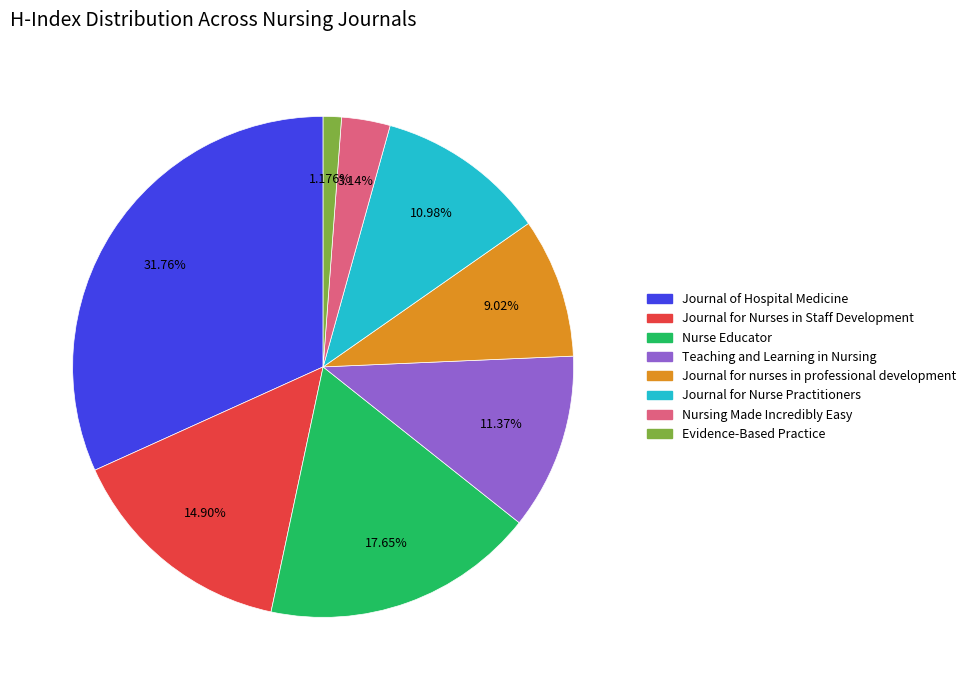

Between Journal for Nurses in Staff Development and Teaching and Learning in Nursing, which is larger?

Journal for Nurses in Staff Development